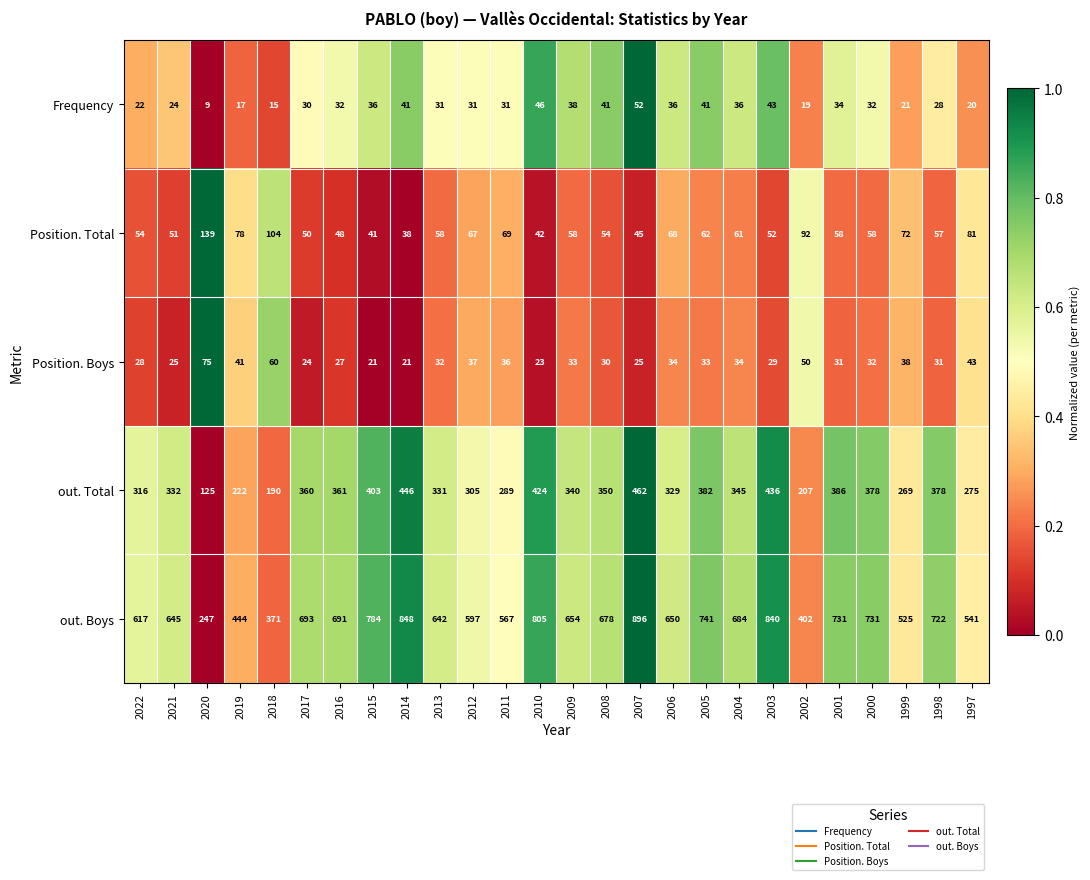

What is the minimum value for Frequency?

9